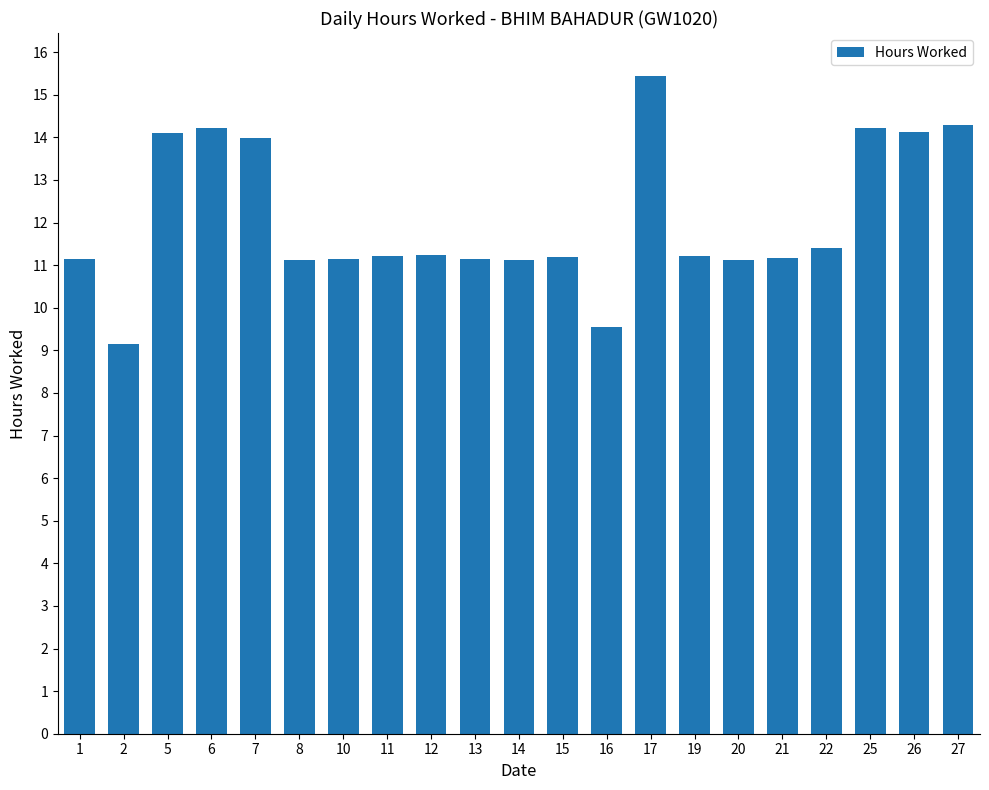

What is the value of the 7th bar from the left?

11.1